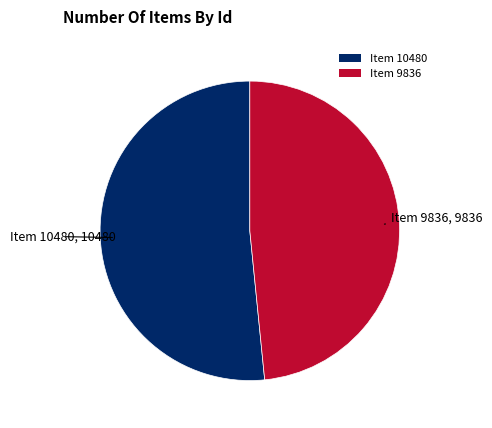

True or false: Item 10480 accounts for 40% of the total.

False